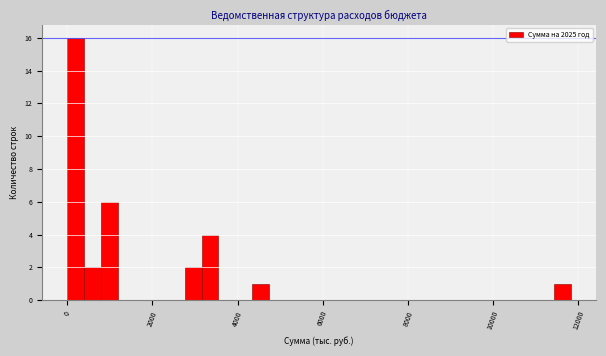

Around what value on the x-axis is the tallest bar? Give the approximate position of its centre, as read against the axis.

200